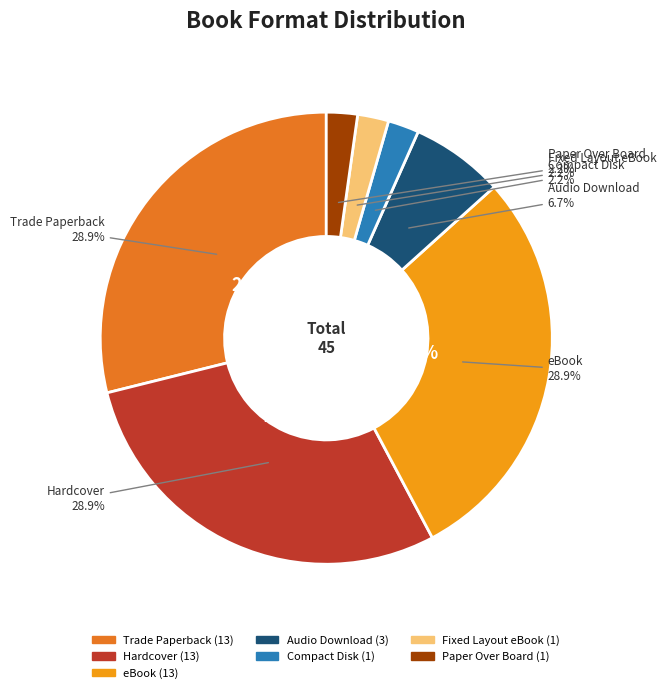

To the nearest percent, what portion does Fixed Layout eBook represent?

2%